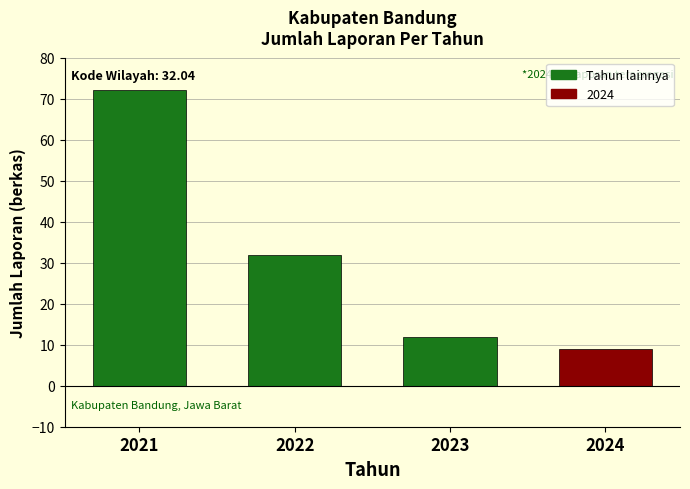

Reading left to right, list all the values displayed in this chart.

2021=72	2022=32	2023=12	2024=9